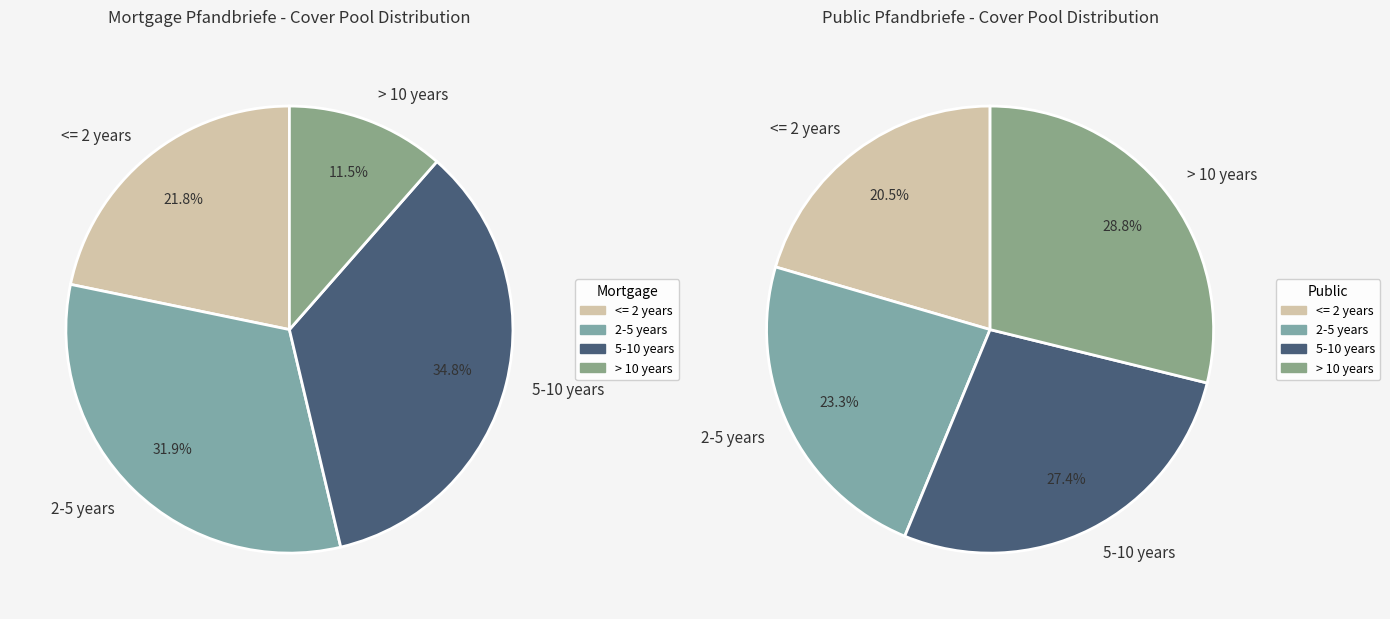

Rank the series by their average value, from lowest to highest.

Public Pfandbriefe, Mortgage Pfandbriefe